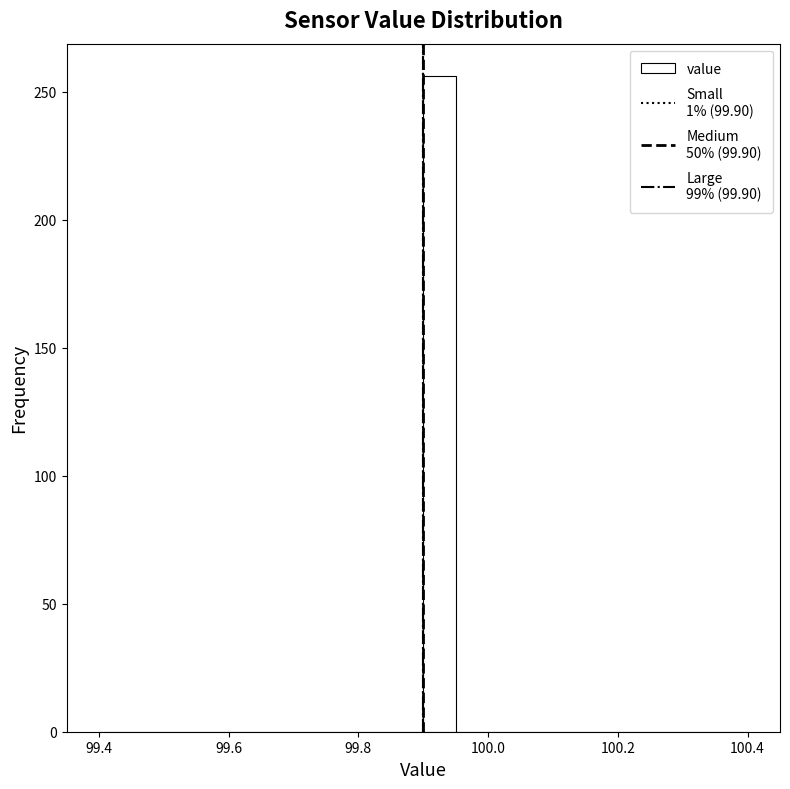

Read against the x-axis, roughly where is the centre of the tallest bar?

99.92